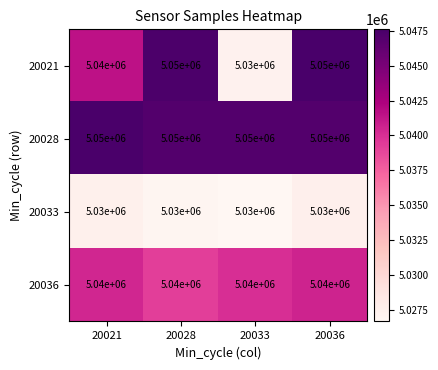

What is the difference between the highest and lowest values at 20036?

20000